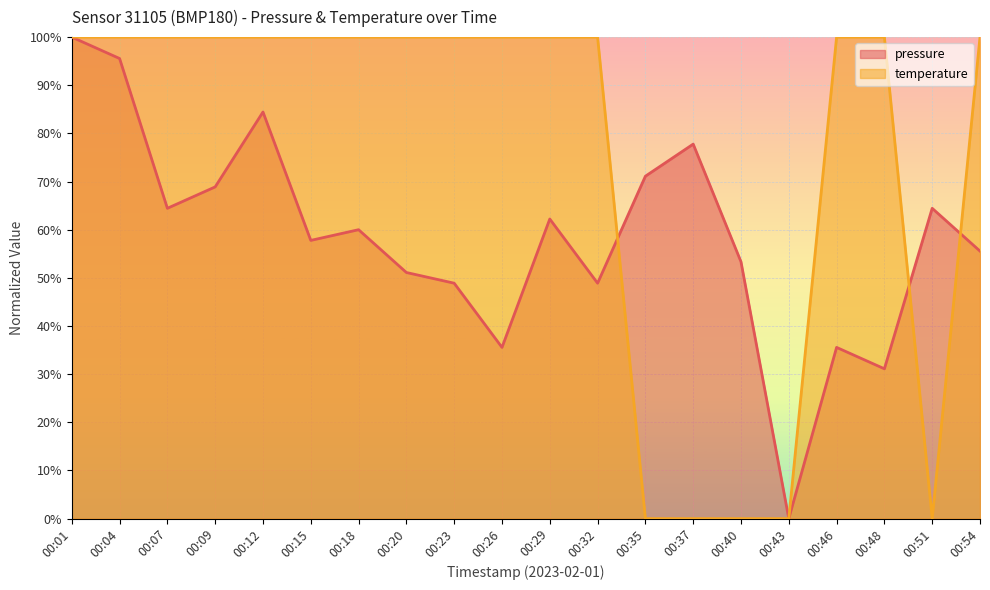

Count the number of data series in this chart.

2